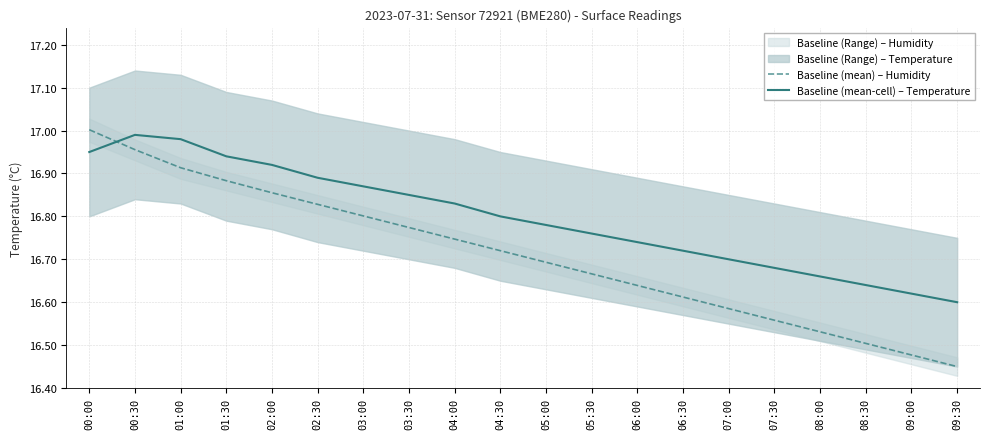

True or false: Baseline (mean) – Humidity has more than 1 interior local peaks.

False